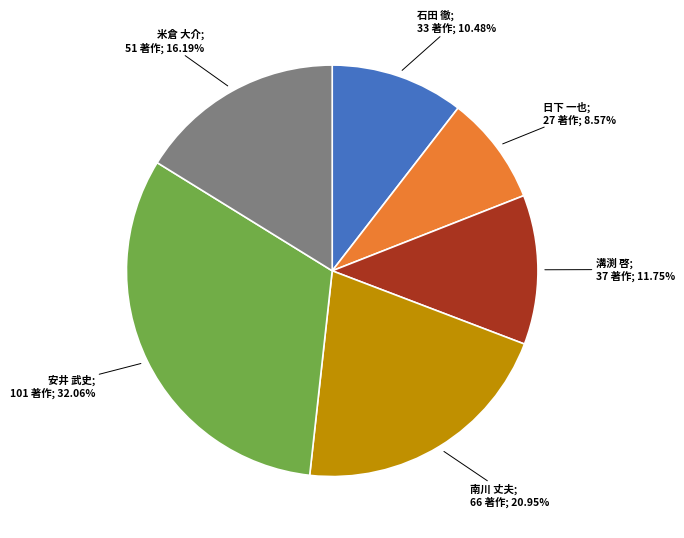

Is there any slice that represents more than half of the pie?

No